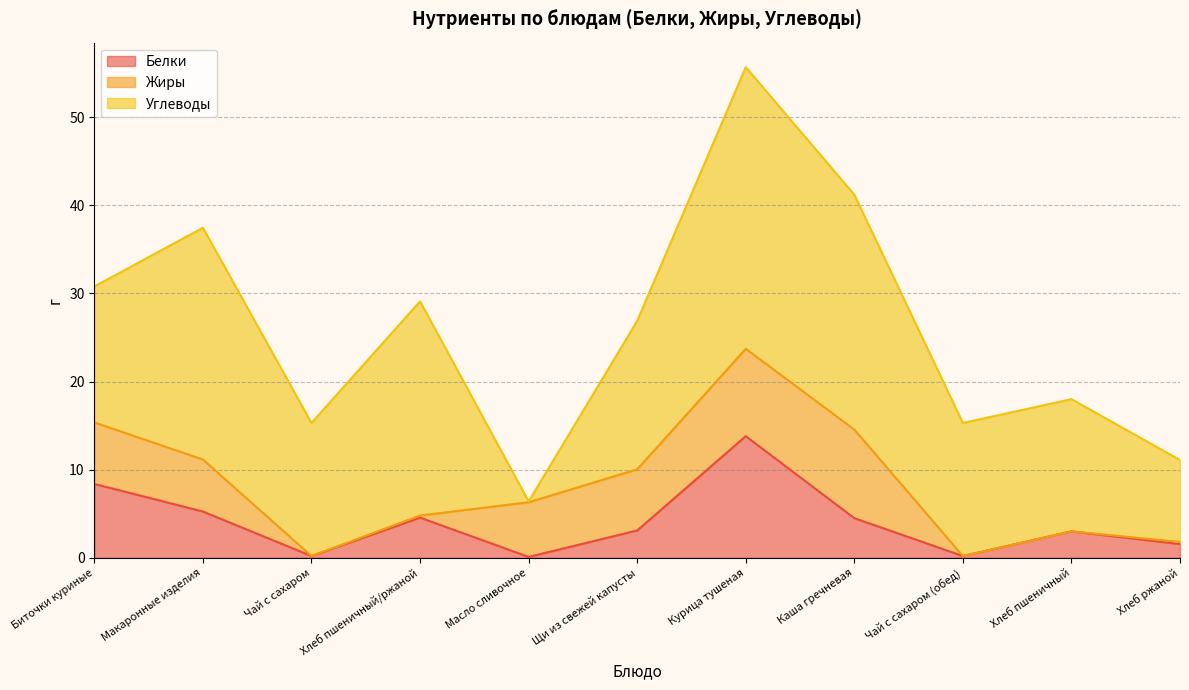

What is the difference between the highest and lowest values at Курица тушеная?

22.1